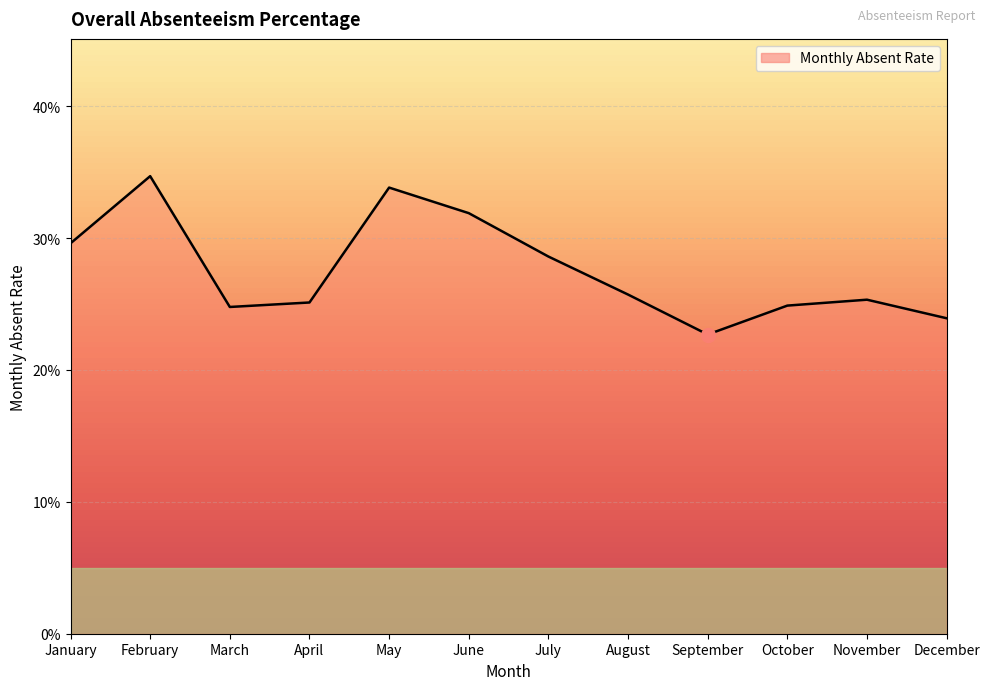

Does the chart have visible grid lines?

Yes